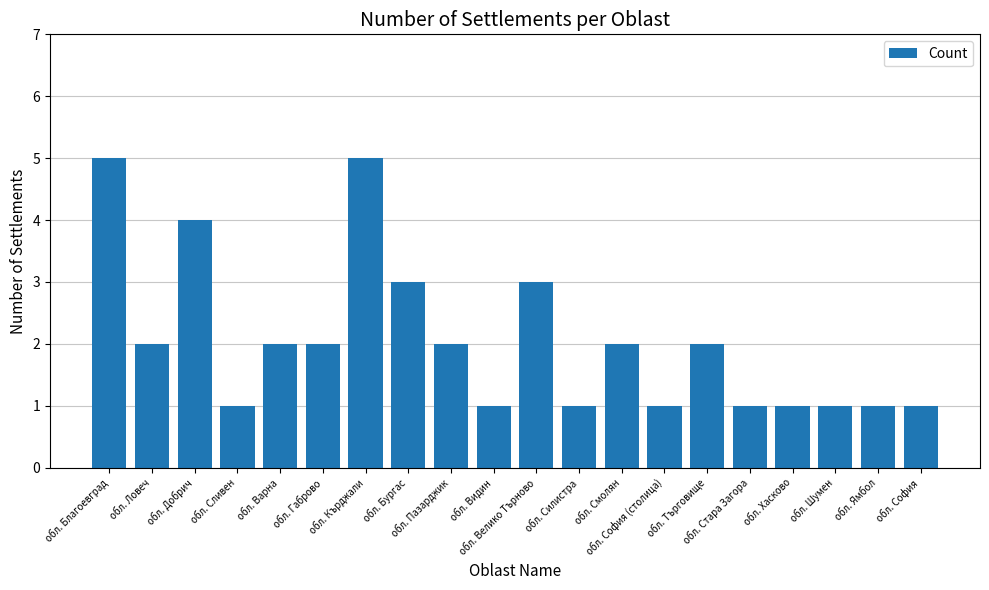

What is the difference between the second highest and minimum values?

4